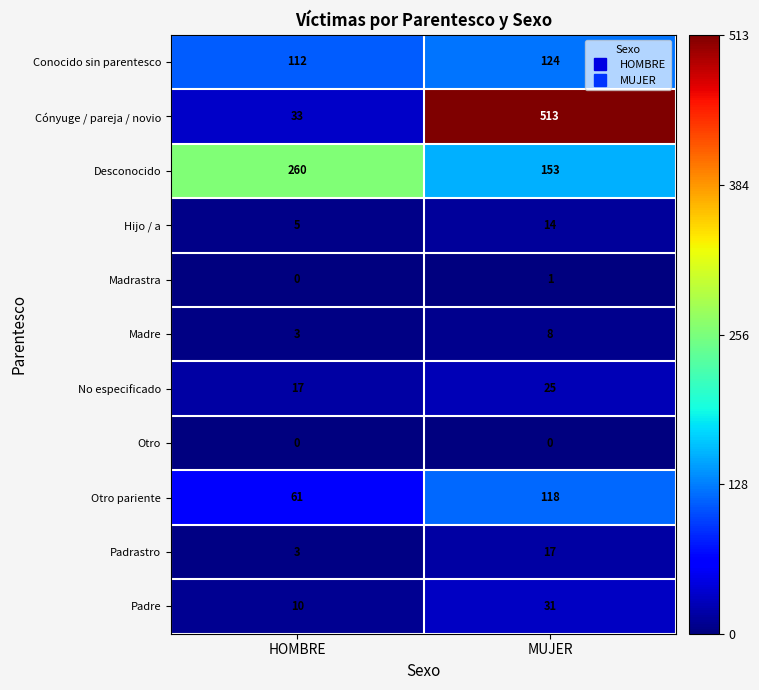

Rank the series by their maximum value, from lowest to highest.

Otro, Madrastra, Madre, Hijo / a, Padrastro, No especificado, Padre, Otro pariente, Conocido sin parentesco, Desconocido, Cónyuge / pareja / novio